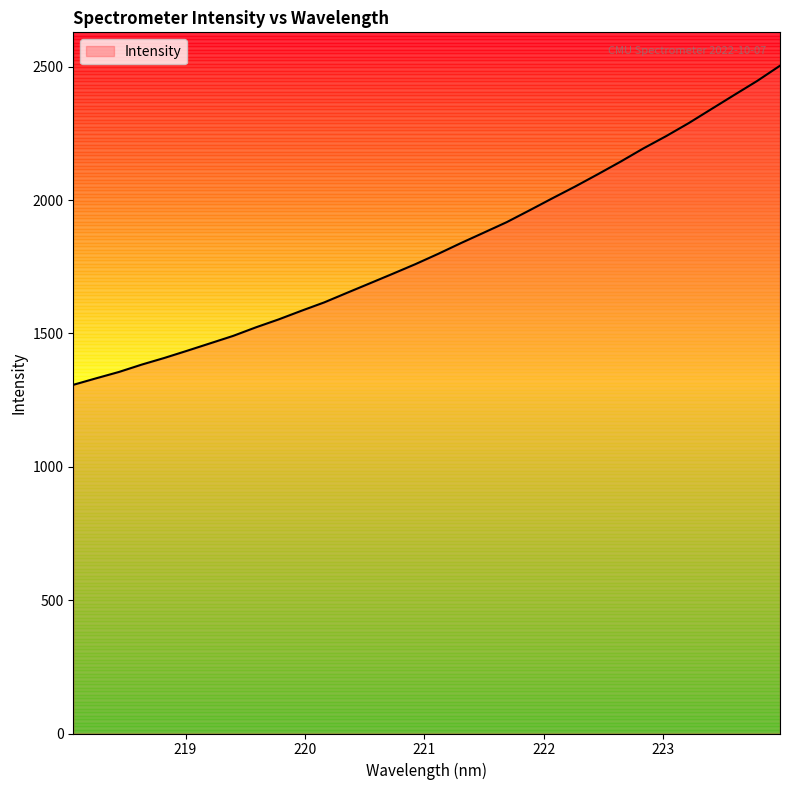

What is the difference between the maximum and minimum values?

1196.3